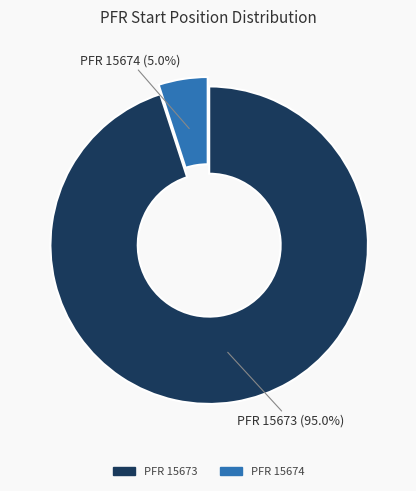

Does any single category account for the majority?

Yes